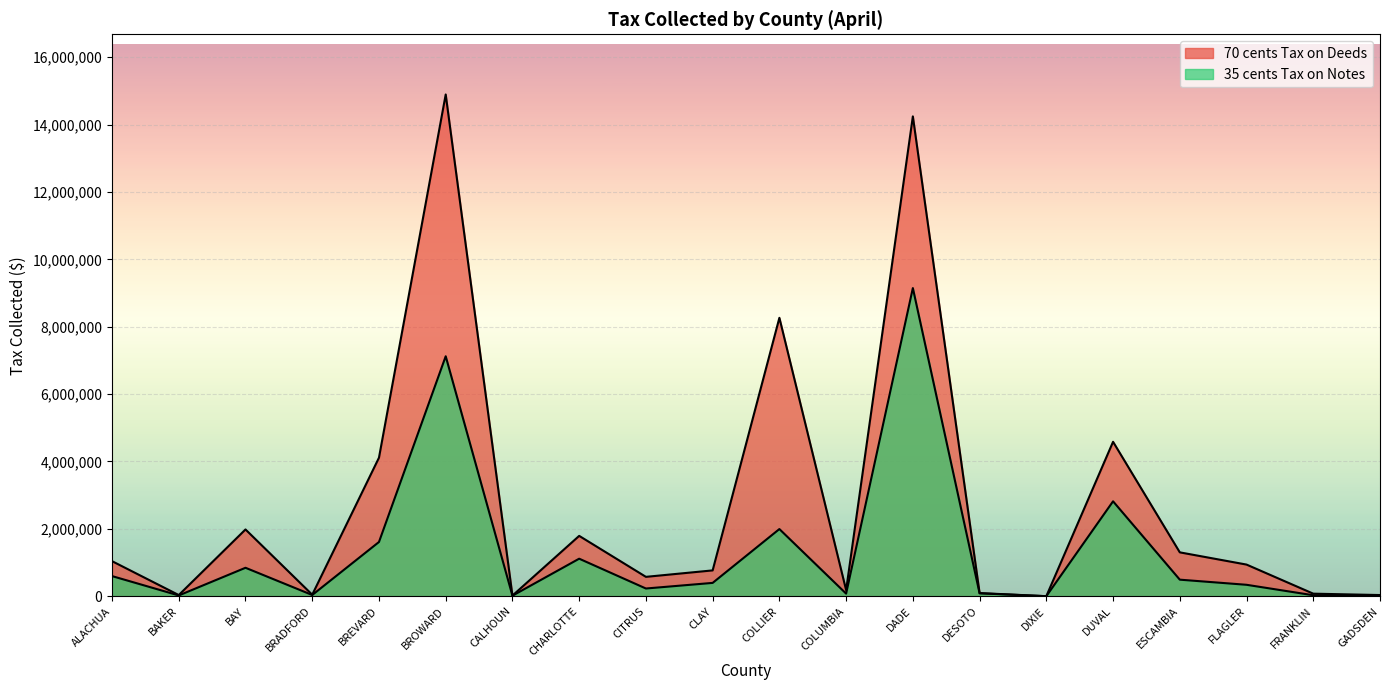

Which series changed the most between CHARLOTTE and GADSDEN?

70 cents Tax on Deeds